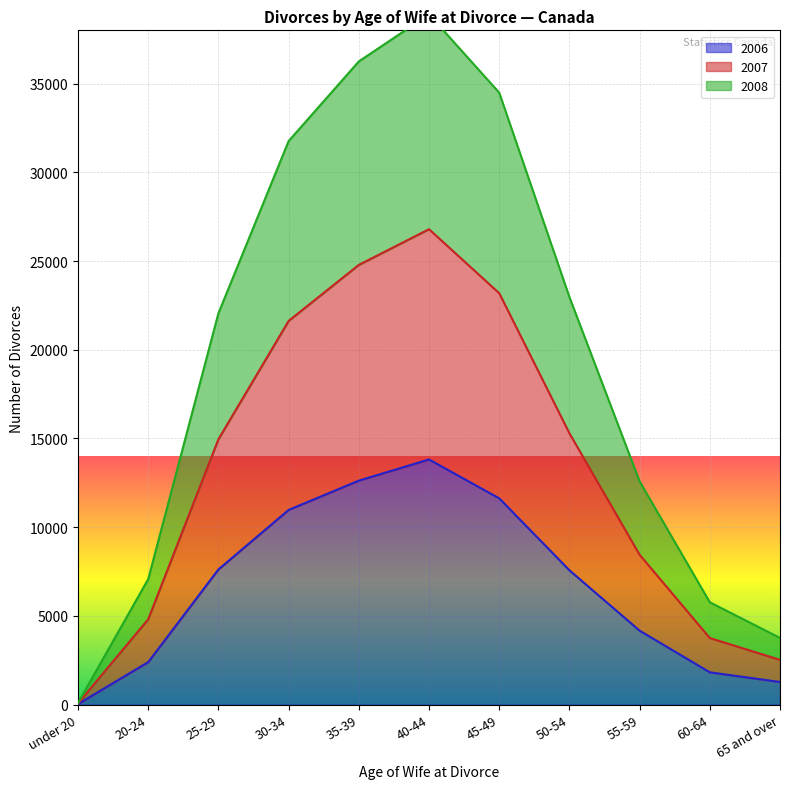

What is the label of the 9th point from the right?

25-29